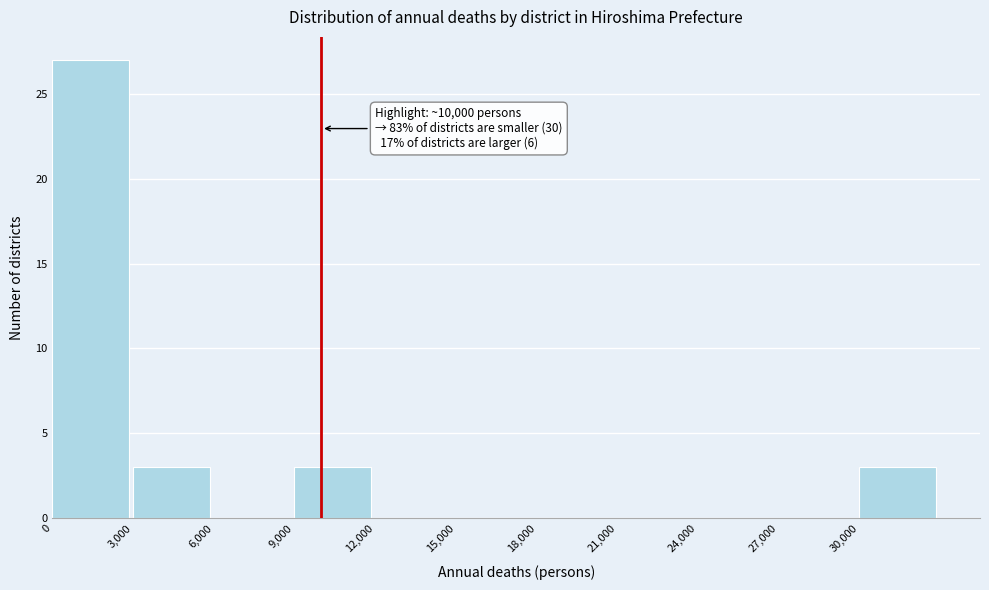

Which range on the x-axis has the tallest bar?

0 to 3000